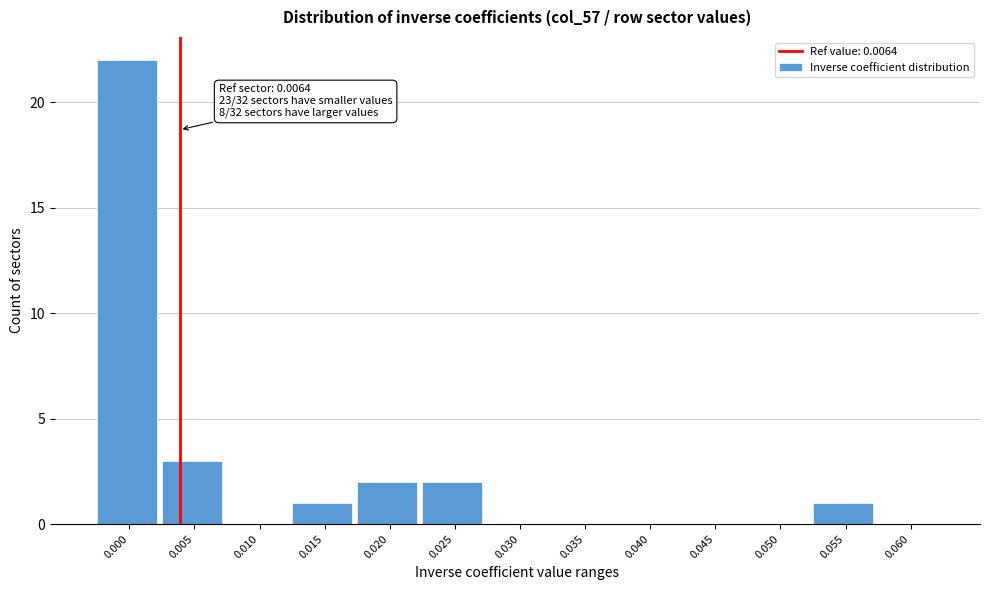

Reading left to right, transcribe all the data shown in this chart.

0.000=22	0.005=3	0.010=0	0.015=1	0.020=2	0.025=2	0.030=0	0.035=0	0.040=0	0.045=0	0.050=0	0.055=1	0.060=0